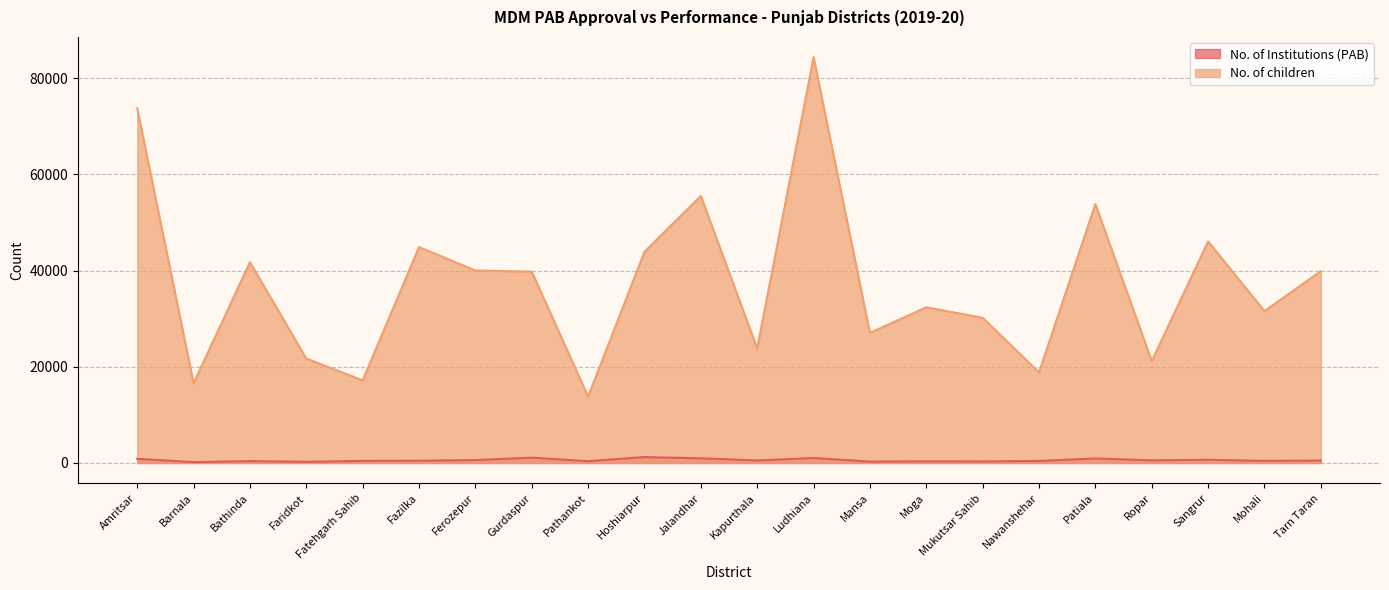

True or false: No. of Institutions (PAB) and No. of children intersect in this chart.

False